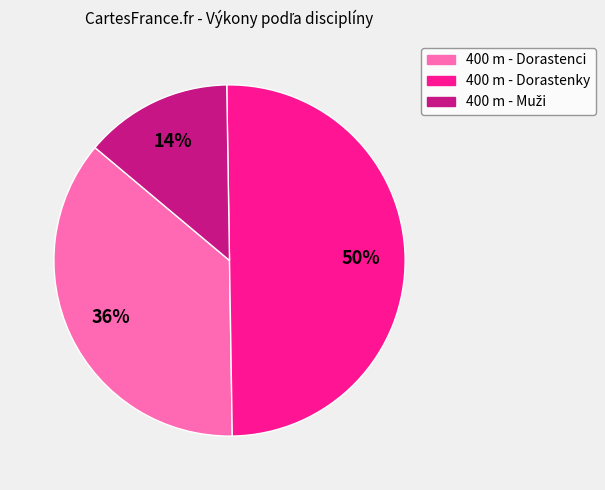

Do 400 m - Dorastenci and 400 m - Dorastenky together represent more than half of the pie?

Yes